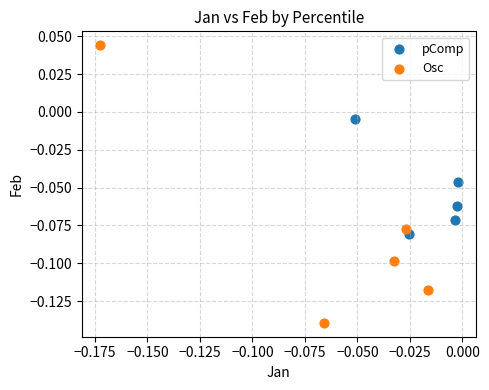

Which series reaches the minimum Y coordinate?

Osc